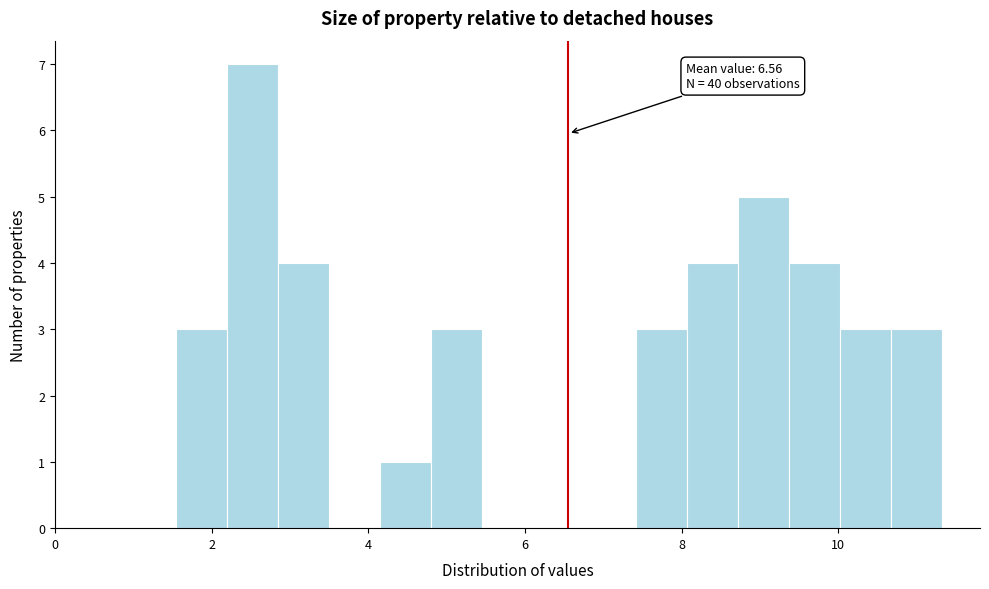

Around what value on the x-axis is the tallest bar? Give the approximate position of its centre, as read against the axis.

2.6